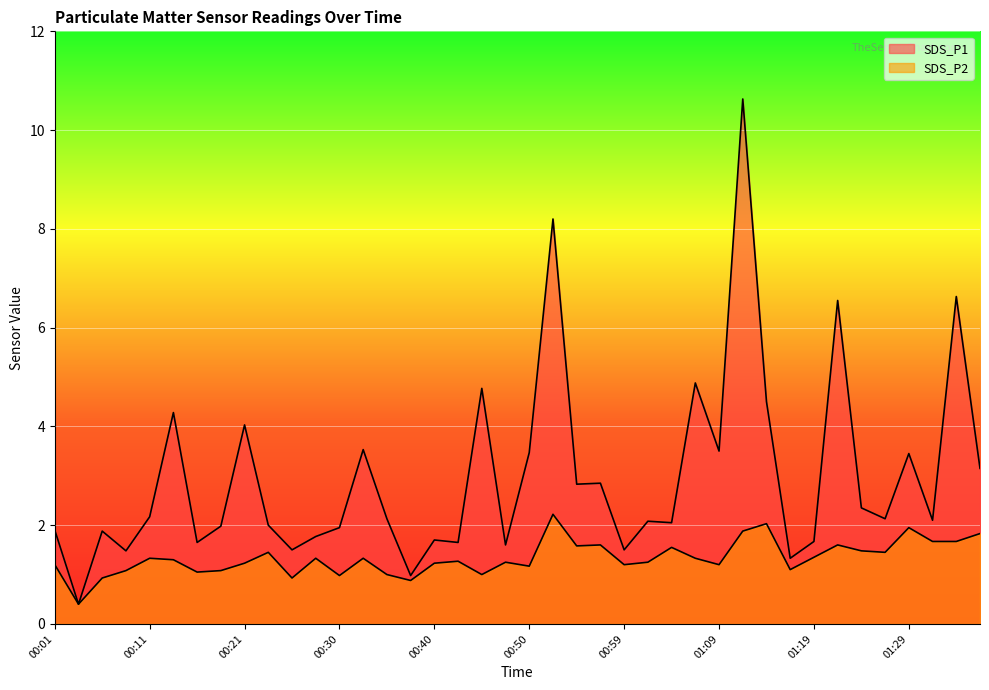

What is the total value across all series at 00:28?

3.1